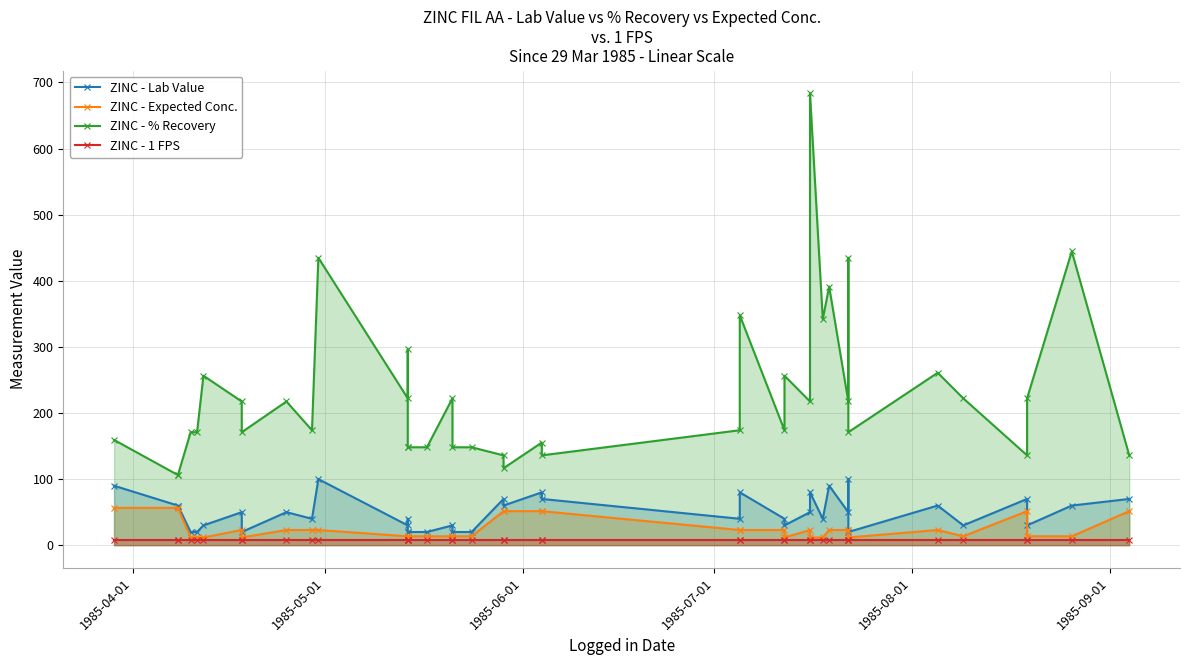

Reading left to right, transcribe all the data shown in this chart.

ZINC - Lab Value: 90.0	60.0	60.0	20.0	20.0	30.0	50.0	20.0	50.0	40.0	100.0	30.0	40.0	20.0	20.0	20.0	30.0	20.0	20.0	70.0	60.0	80.0	70.0	40.0	80.0	40.0	30.0	50.0	80.0	40.0	90.0	50.0	100.0	20.0	60.0	30.0	70.0	30.0	60.0	70.0
ZINC - Expected Conc.: 56.5	56.5	56.5	11.7	11.7	11.7	23.0	11.7	23.0	23.0	23.0	13.5	13.5	13.5	13.5	13.5	13.5	13.5	13.5	51.5	51.5	51.5	51.5	23.0	23.0	23.0	11.7	23.0	11.7	11.7	23.0	23.0	23.0	11.7	23.0	13.5	51.5	13.5	13.5	51.5
ZINC - % Recovery: 159.3	106.2	106.2	170.9	170.9	256.4	217.4	170.9	217.4	173.9	434.8	222.2	296.3	148.2	148.2	148.2	222.2	148.2	148.2	135.9	116.5	155.3	135.9	173.9	347.8	173.9	256.4	217.4	683.8	341.9	391.3	217.4	434.8	170.9	260.9	222.2	135.9	222.2	444.4	135.9
ZINC - 1 FPS: 7.5	7.5	7.5	7.5	7.5	7.5	7.5	7.5	7.5	7.5	7.5	7.5	7.5	7.5	7.5	7.5	7.5	7.5	7.5	7.5	7.5	7.5	7.5	7.5	7.5	7.5	7.5	7.5	7.5	7.5	7.5	7.5	7.5	7.5	7.5	7.5	7.5	7.5	7.5	7.5